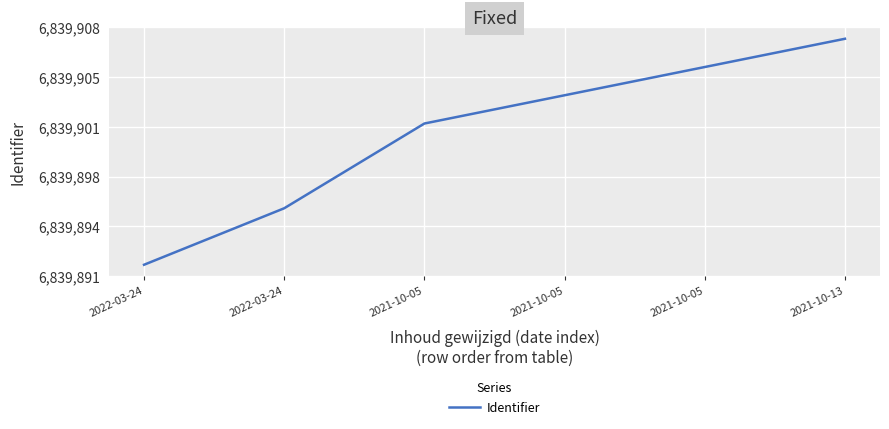

Reading right to left, transcribe all the data shown in this chart.

2021-10-13=6839908	2021-10-05=6839906	2021-10-05=6839904	2021-10-05=6839902	2022-03-24=6839896	2022-03-24=6839892